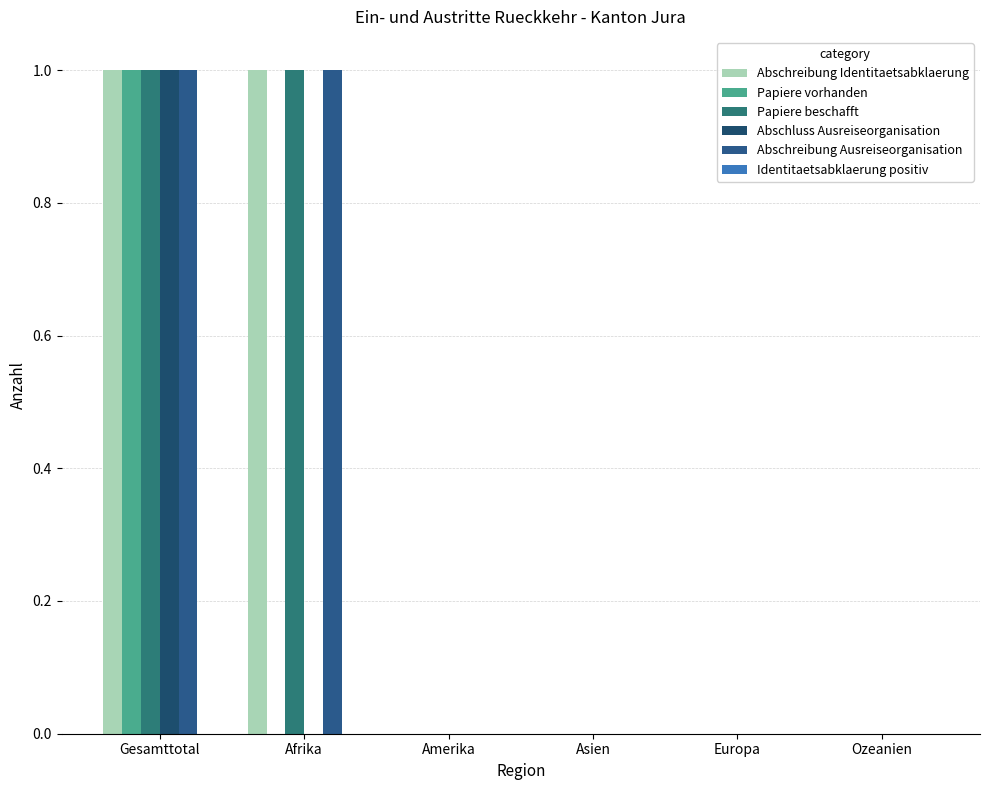

What is the label of the 2nd bar from the right?

Europa